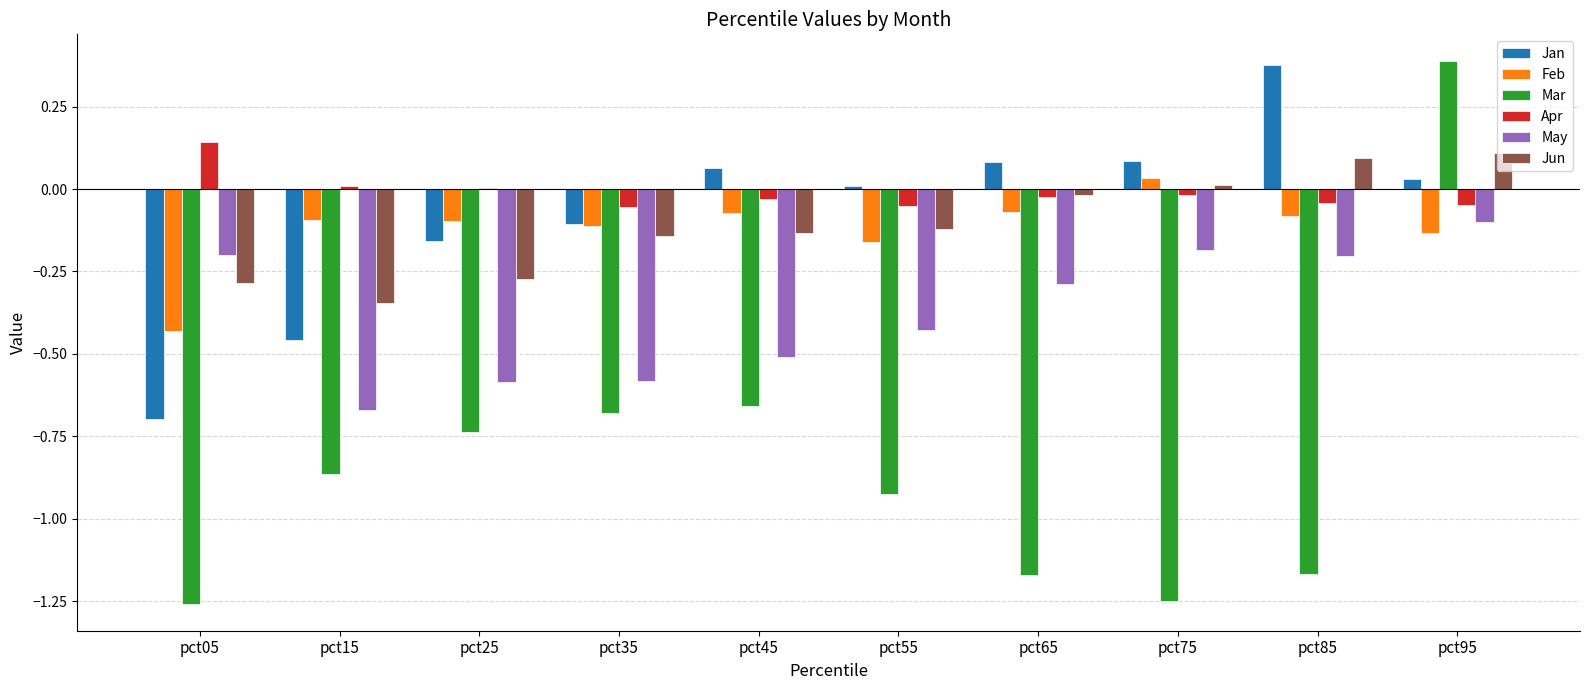

What is the sum of all Jan values?

-0.8